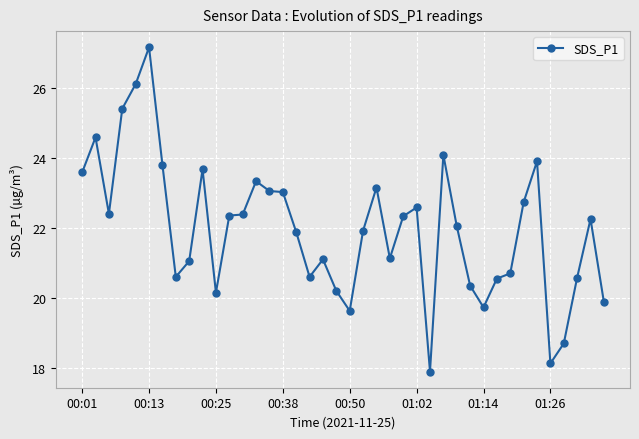

True or false: there are more than 2 points higher than both neighbors.

True